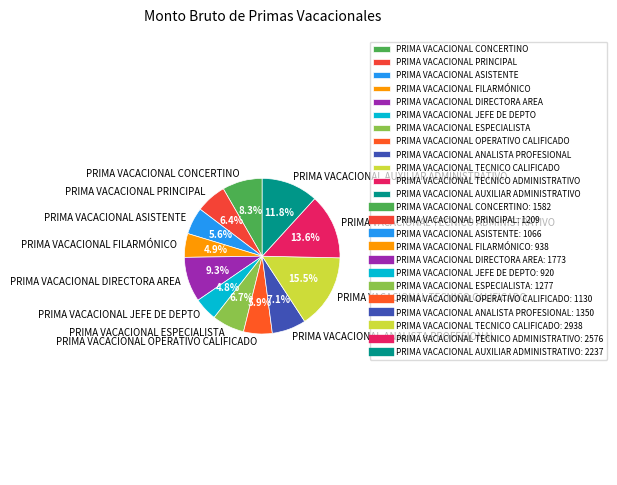

Which has a higher value, PRIMA VACACIONAL TECNICO CALIFICADO or PRIMA VACACIONAL ANALISTA PROFESIONAL?

PRIMA VACACIONAL TECNICO CALIFICADO